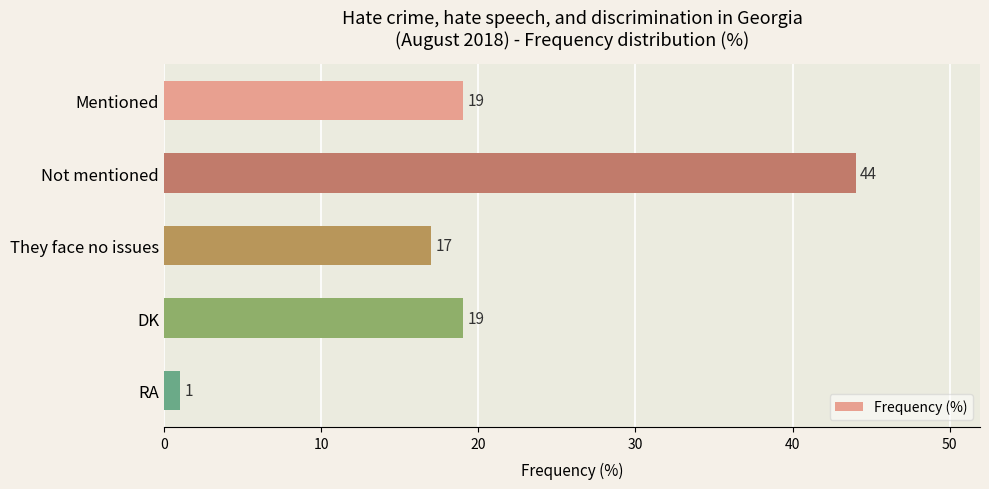

What is the average value?

20